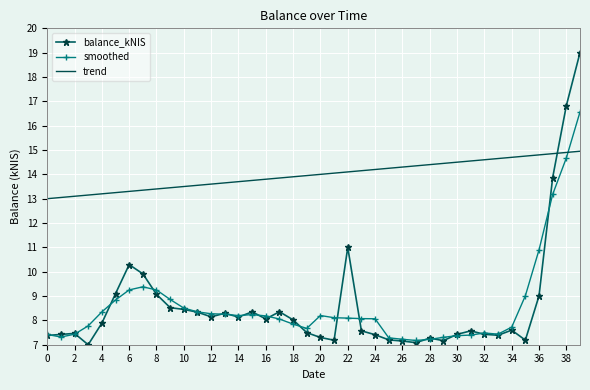

After their last crossing, which series has the higher values: balance_kNIS or smoothed?

balance_kNIS